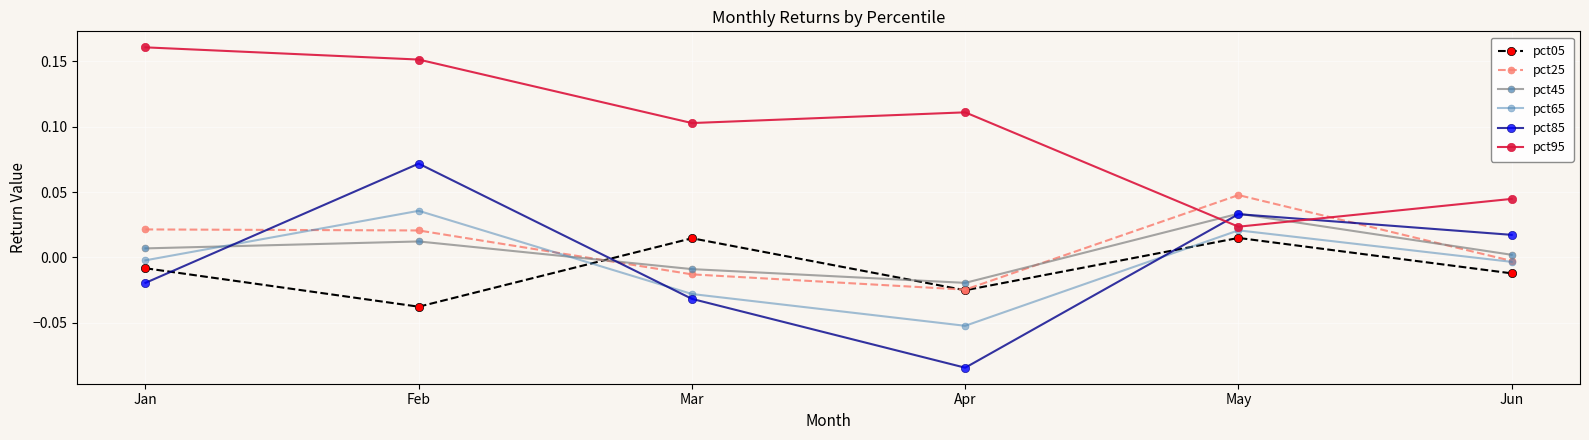

At which category is the sum across all series the highest?

Feb